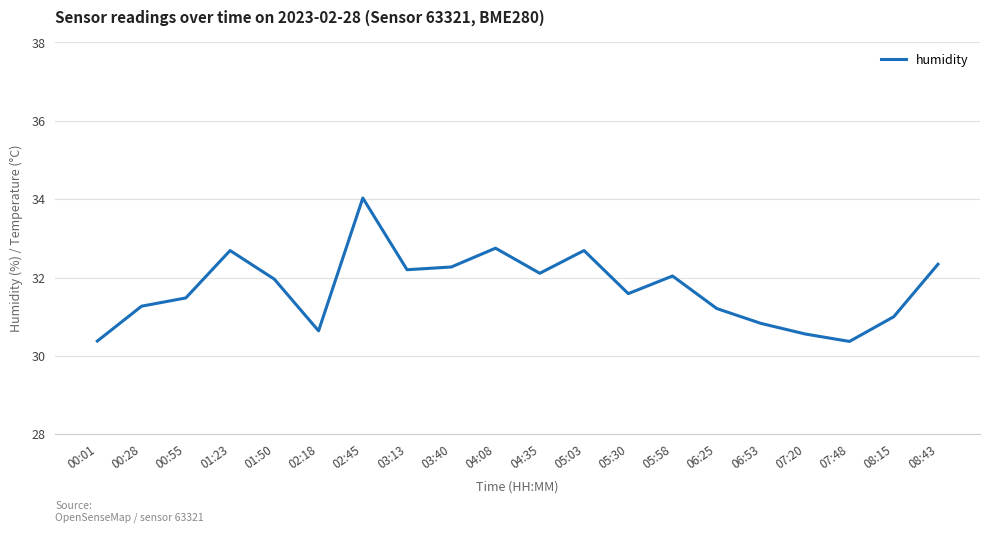

What is the difference between the maximum and minimum values?

3.7